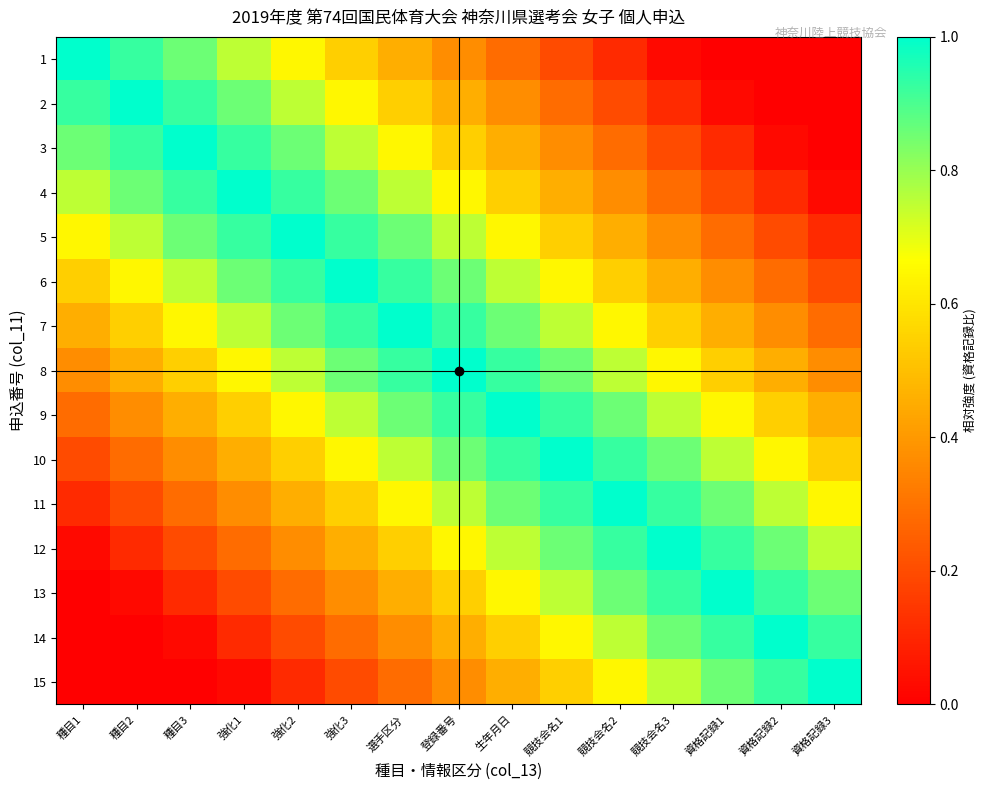

Reading right to left, transcribe all the data shown in this chart.

1: 資格記録3=0.0	資格記録2=0.0	資格記録1=0.0	競技会名3=0.0	競技会名2=0.1	競技会名1=0.2	生年月日=0.3	登録番号=0.4	選手区分=0.5	強化3=0.5	強化2=0.6	強化1=0.8	種目3=0.9	種目2=0.9	種目1=1.0
2: 資格記録3=0.0	資格記録2=0.0	資格記録1=0.0	競技会名3=0.1	競技会名2=0.2	競技会名1=0.3	生年月日=0.4	登録番号=0.5	選手区分=0.5	強化3=0.6	強化2=0.8	強化1=0.9	種目3=0.9	種目2=1.0	種目1=0.9
3: 資格記録3=0.0	資格記録2=0.0	資格記録1=0.1	競技会名3=0.2	競技会名2=0.3	競技会名1=0.4	生年月日=0.5	登録番号=0.5	選手区分=0.6	強化3=0.8	強化2=0.9	強化1=0.9	種目3=1.0	種目2=0.9	種目1=0.9
4: 資格記録3=0.0	資格記録2=0.1	資格記録1=0.2	競技会名3=0.3	競技会名2=0.4	競技会名1=0.5	生年月日=0.5	登録番号=0.6	選手区分=0.8	強化3=0.9	強化2=0.9	強化1=1.0	種目3=0.9	種目2=0.9	種目1=0.8
5: 資格記録3=0.1	資格記録2=0.2	資格記録1=0.3	競技会名3=0.4	競技会名2=0.5	競技会名1=0.5	生年月日=0.6	登録番号=0.8	選手区分=0.9	強化3=0.9	強化2=1.0	強化1=0.9	種目3=0.9	種目2=0.8	種目1=0.6
6: 資格記録3=0.2	資格記録2=0.3	資格記録1=0.4	競技会名3=0.5	競技会名2=0.5	競技会名1=0.6	生年月日=0.8	登録番号=0.9	選手区分=0.9	強化3=1.0	強化2=0.9	強化1=0.9	種目3=0.8	種目2=0.6	種目1=0.5
7: 資格記録3=0.3	資格記録2=0.4	資格記録1=0.5	競技会名3=0.5	競技会名2=0.6	競技会名1=0.8	生年月日=0.9	登録番号=0.9	選手区分=1.0	強化3=0.9	強化2=0.9	強化1=0.8	種目3=0.6	種目2=0.5	種目1=0.5
8: 資格記録3=0.4	資格記録2=0.5	資格記録1=0.5	競技会名3=0.6	競技会名2=0.8	競技会名1=0.9	生年月日=0.9	登録番号=1.0	選手区分=0.9	強化3=0.9	強化2=0.8	強化1=0.6	種目3=0.5	種目2=0.5	種目1=0.4
9: 資格記録3=0.5	資格記録2=0.5	資格記録1=0.6	競技会名3=0.8	競技会名2=0.9	競技会名1=0.9	生年月日=1.0	登録番号=0.9	選手区分=0.9	強化3=0.8	強化2=0.6	強化1=0.5	種目3=0.5	種目2=0.4	種目1=0.3
10: 資格記録3=0.5	資格記録2=0.6	資格記録1=0.8	競技会名3=0.9	競技会名2=0.9	競技会名1=1.0	生年月日=0.9	登録番号=0.9	選手区分=0.8	強化3=0.6	強化2=0.5	強化1=0.5	種目3=0.4	種目2=0.3	種目1=0.2
11: 資格記録3=0.6	資格記録2=0.8	資格記録1=0.9	競技会名3=0.9	競技会名2=1.0	競技会名1=0.9	生年月日=0.9	登録番号=0.8	選手区分=0.6	強化3=0.5	強化2=0.5	強化1=0.4	種目3=0.3	種目2=0.2	種目1=0.1
12: 資格記録3=0.8	資格記録2=0.9	資格記録1=0.9	競技会名3=1.0	競技会名2=0.9	競技会名1=0.9	生年月日=0.8	登録番号=0.6	選手区分=0.5	強化3=0.5	強化2=0.4	強化1=0.3	種目3=0.2	種目2=0.1	種目1=0.0
13: 資格記録3=0.9	資格記録2=0.9	資格記録1=1.0	競技会名3=0.9	競技会名2=0.9	競技会名1=0.8	生年月日=0.6	登録番号=0.5	選手区分=0.5	強化3=0.4	強化2=0.3	強化1=0.2	種目3=0.1	種目2=0.0	種目1=0.0
14: 資格記録3=0.9	資格記録2=1.0	資格記録1=0.9	競技会名3=0.9	競技会名2=0.8	競技会名1=0.6	生年月日=0.5	登録番号=0.5	選手区分=0.4	強化3=0.3	強化2=0.2	強化1=0.1	種目3=0.0	種目2=0.0	種目1=0.0
15: 資格記録3=1.0	資格記録2=0.9	資格記録1=0.9	競技会名3=0.8	競技会名2=0.6	競技会名1=0.5	生年月日=0.5	登録番号=0.4	選手区分=0.3	強化3=0.2	強化2=0.1	強化1=0.0	種目3=0.0	種目2=0.0	種目1=0.0